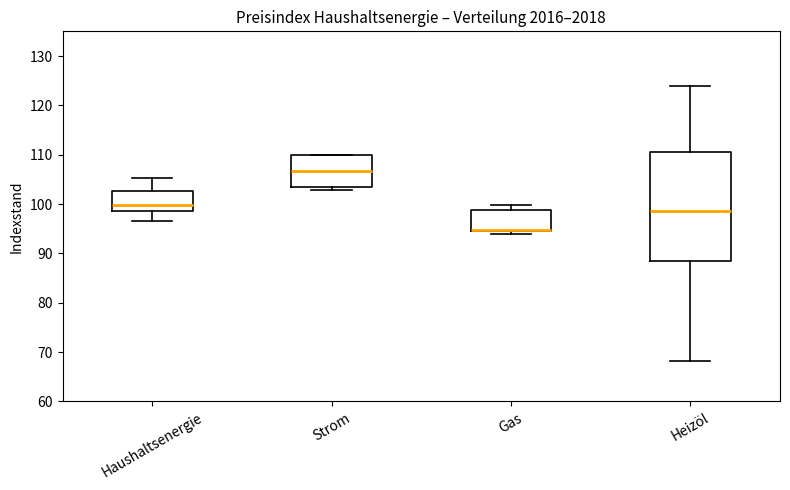

Reading left to right, read every box against the y-axis: the position of its median line, the range the box covers, and the ends of its whiskers. The values are not printed on the chart, so give them approximately, as read against the axis.

Haushaltsenergie: median 100, box 99 to 103, whiskers 97 to 105
Strom: median 107, box 104 to 110, whiskers 103 to 110
Gas: median 95 (drawn on the box's lower edge), box 95 to 99, whiskers 94 to 100
Heizöl: median 99, box 88 to 111, whiskers 68 to 124